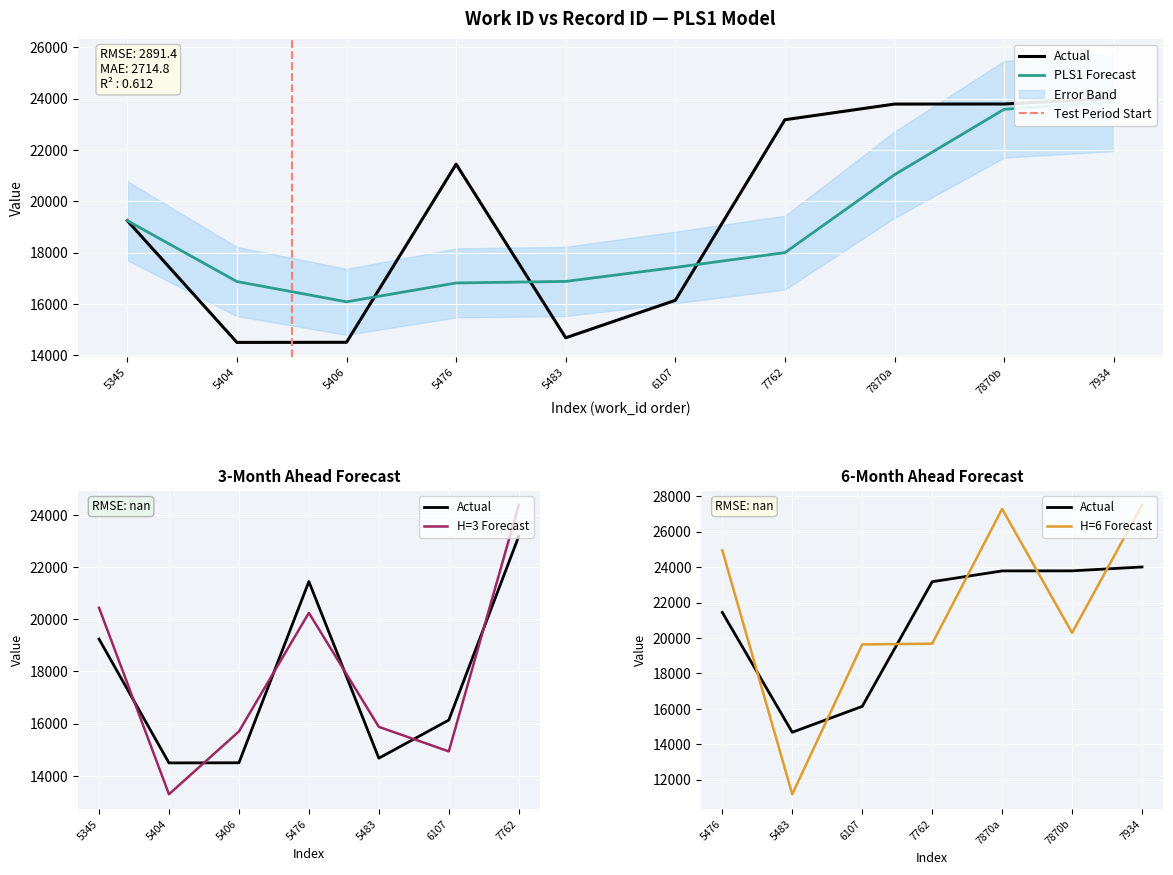

What is the sum of the values at 7870a and 5483?

38468